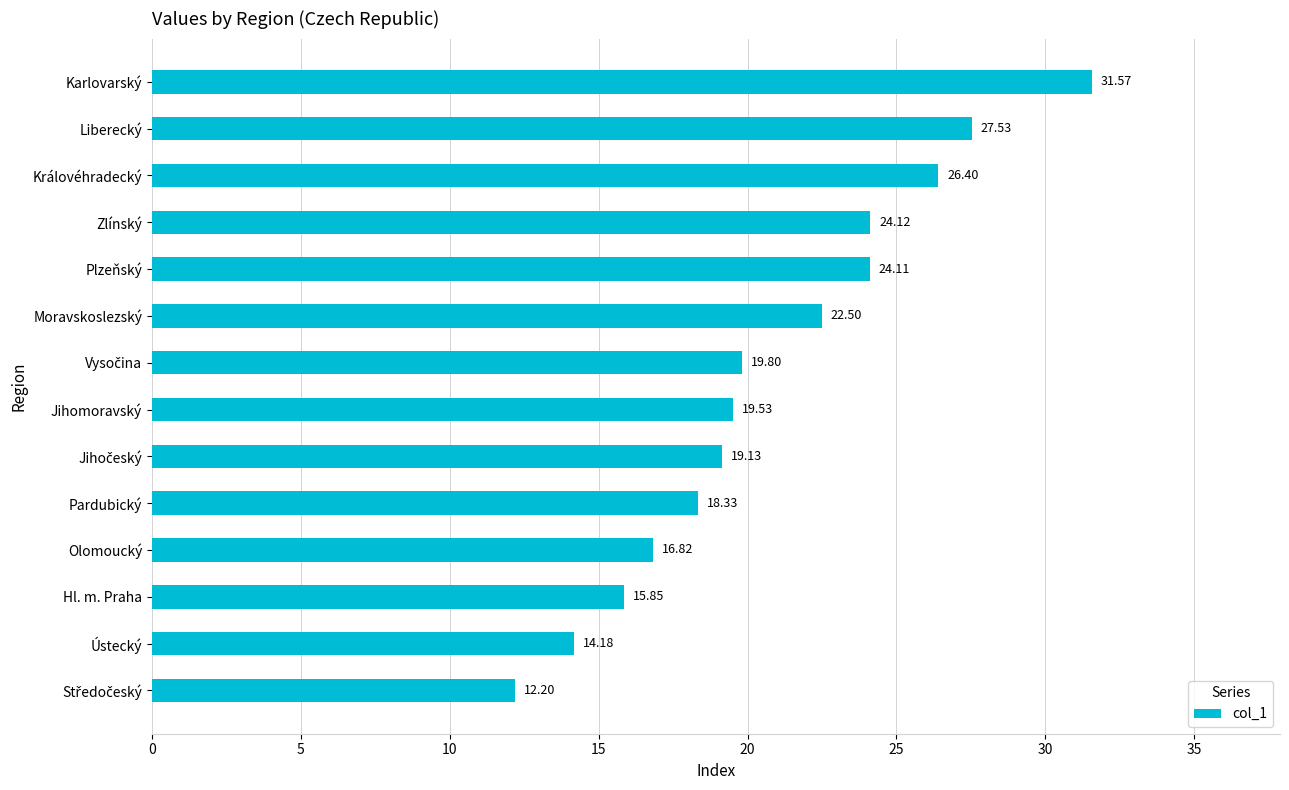

What is the minimum value shown in the chart?

12.2